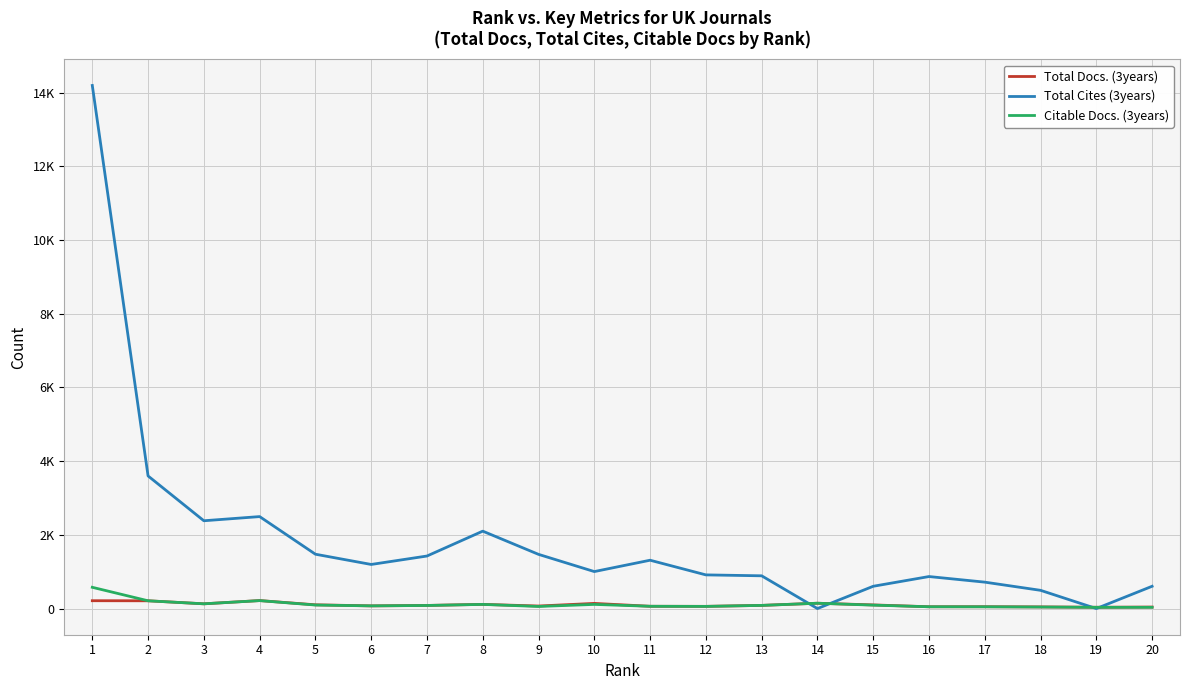

True or false: Citable Docs. (3years) and Total Cites (3years) intersect in this chart.

True